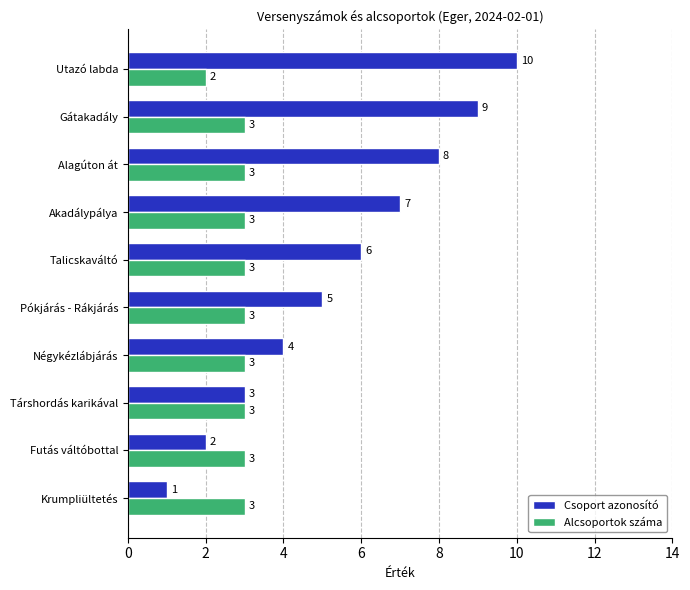

Rank the series by their maximum value, from highest to lowest.

Csoport azonosító, Alcsoportok száma